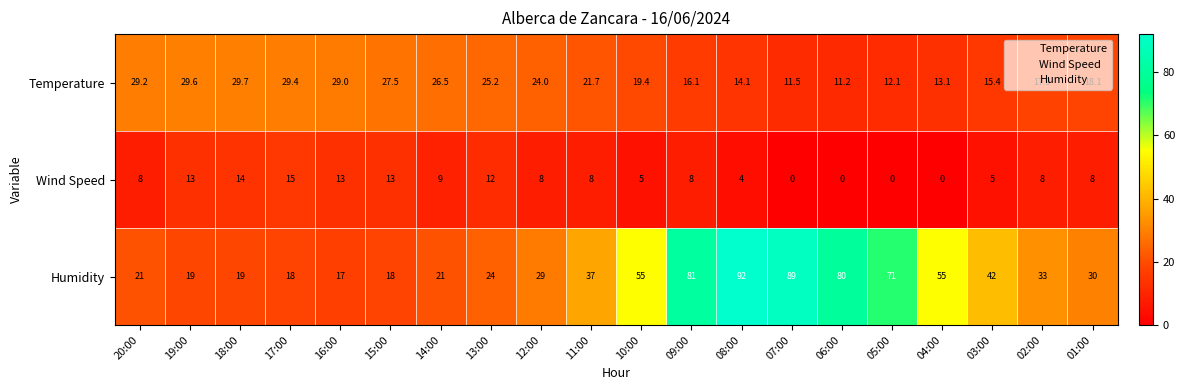

Read the Temperature value at 18:00.

29.7